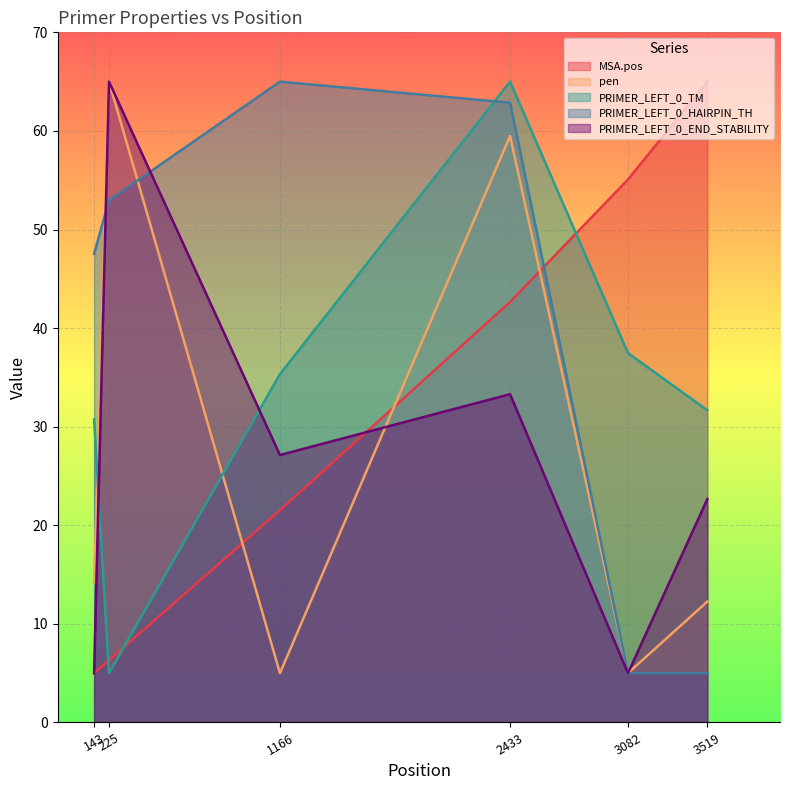

How many values in the PRIMER_LEFT_0_TM series exceed 35?

3